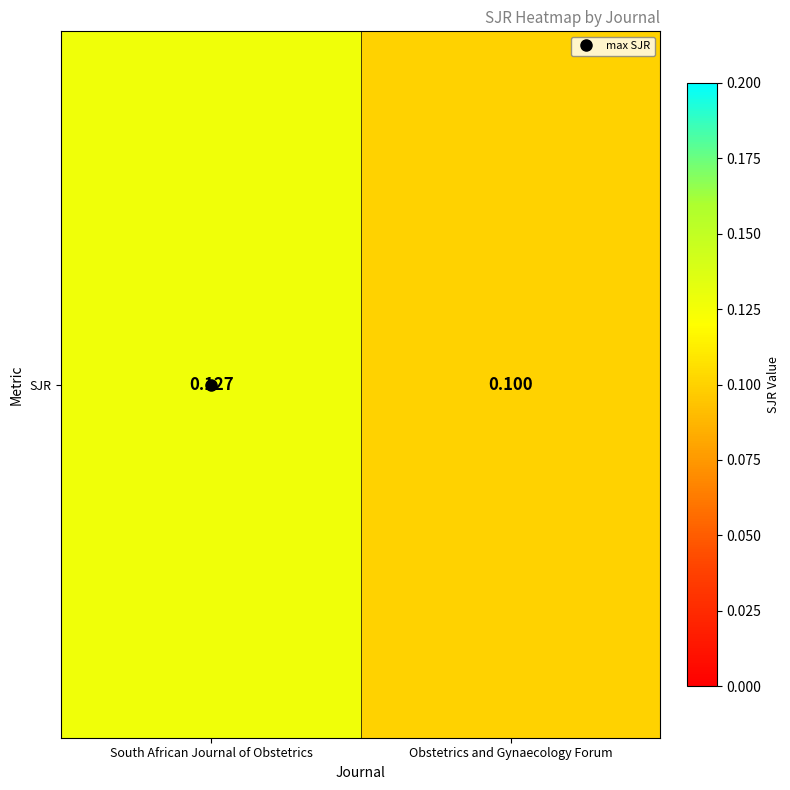

What value does the data have at South African Journal of Obstetrics?

0.1